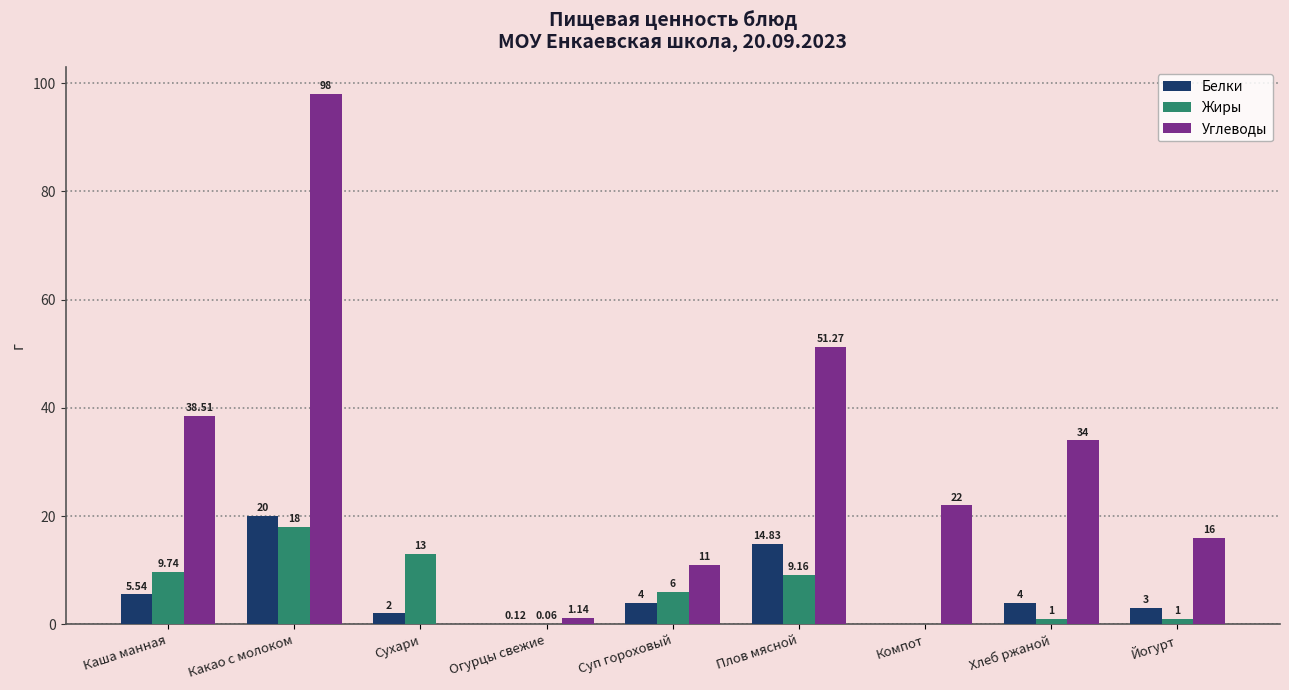

What is the sum of the Углеводы values at Сухари and Компот?

22.0